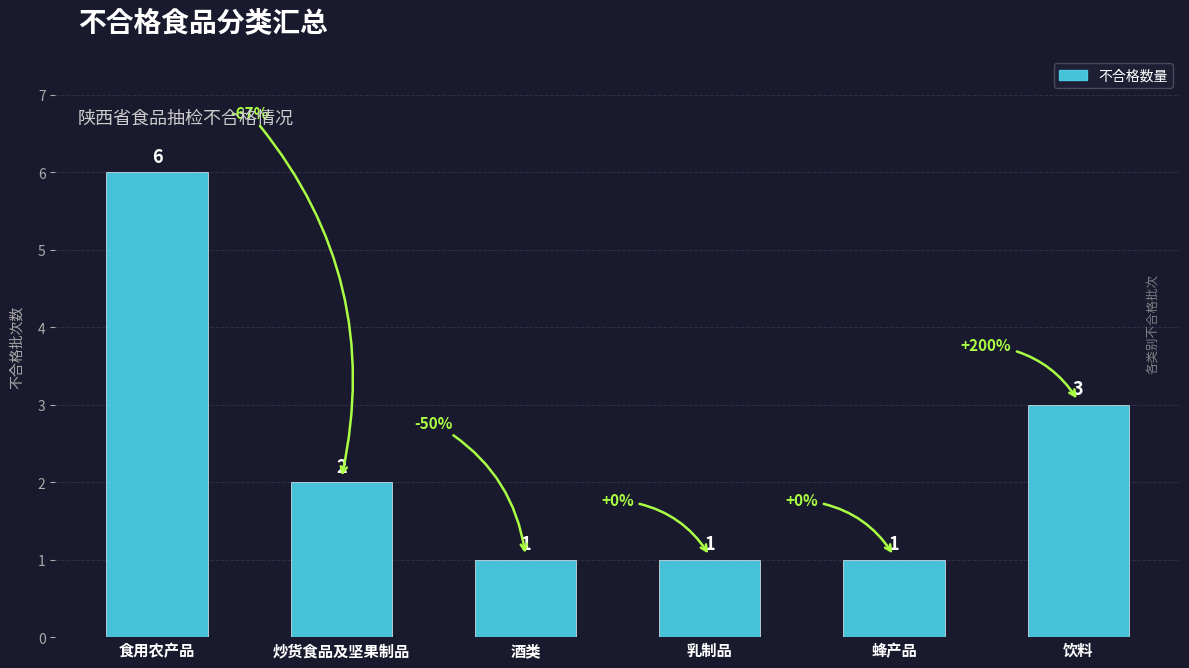

What is the label of the 5th bar from the left?

蜂产品